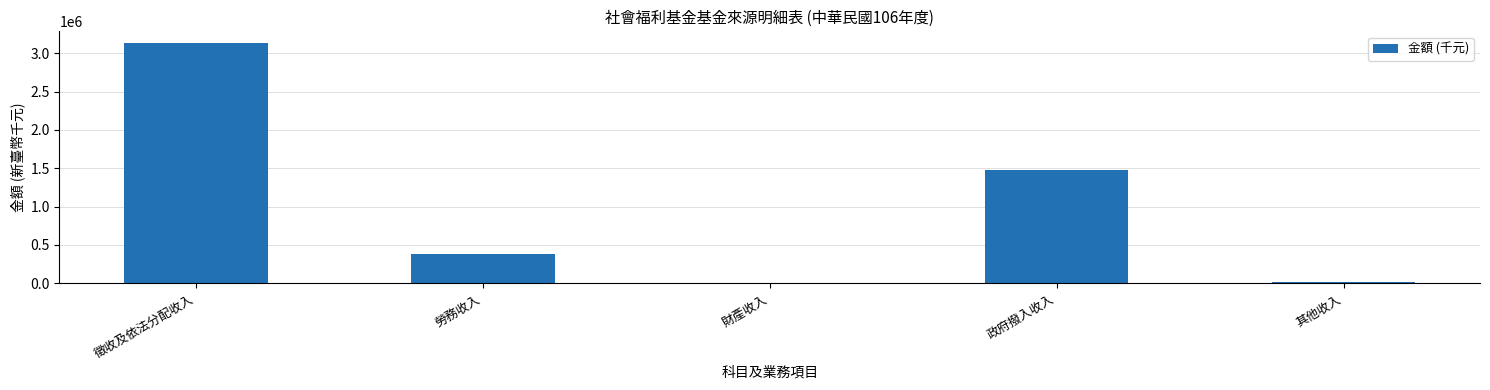

What is the greatest value displayed?

3128993